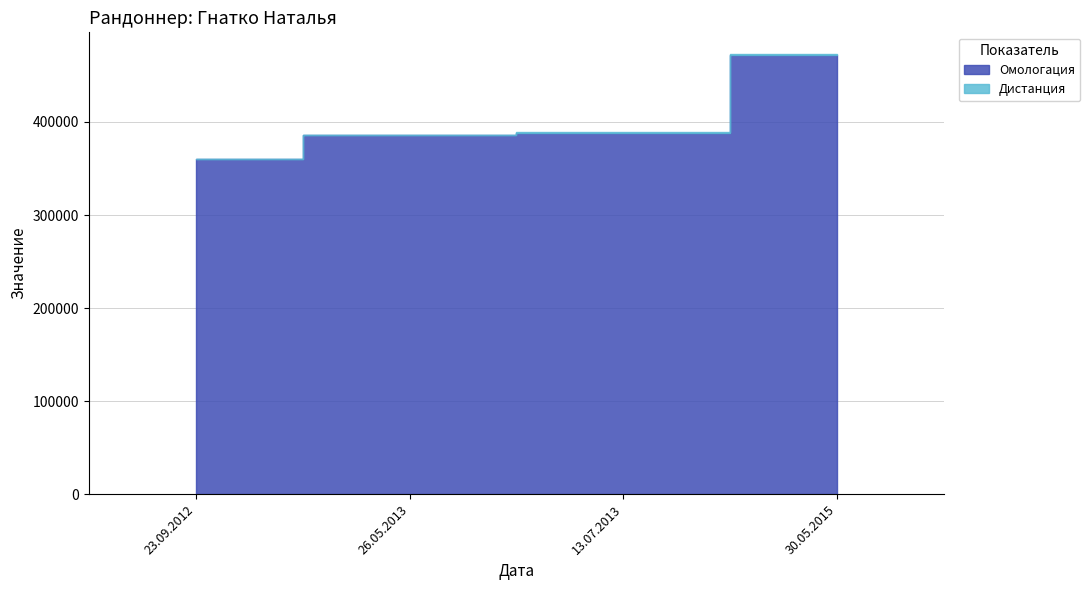

True or false: Омологация and Дистанция cross at least once.

False